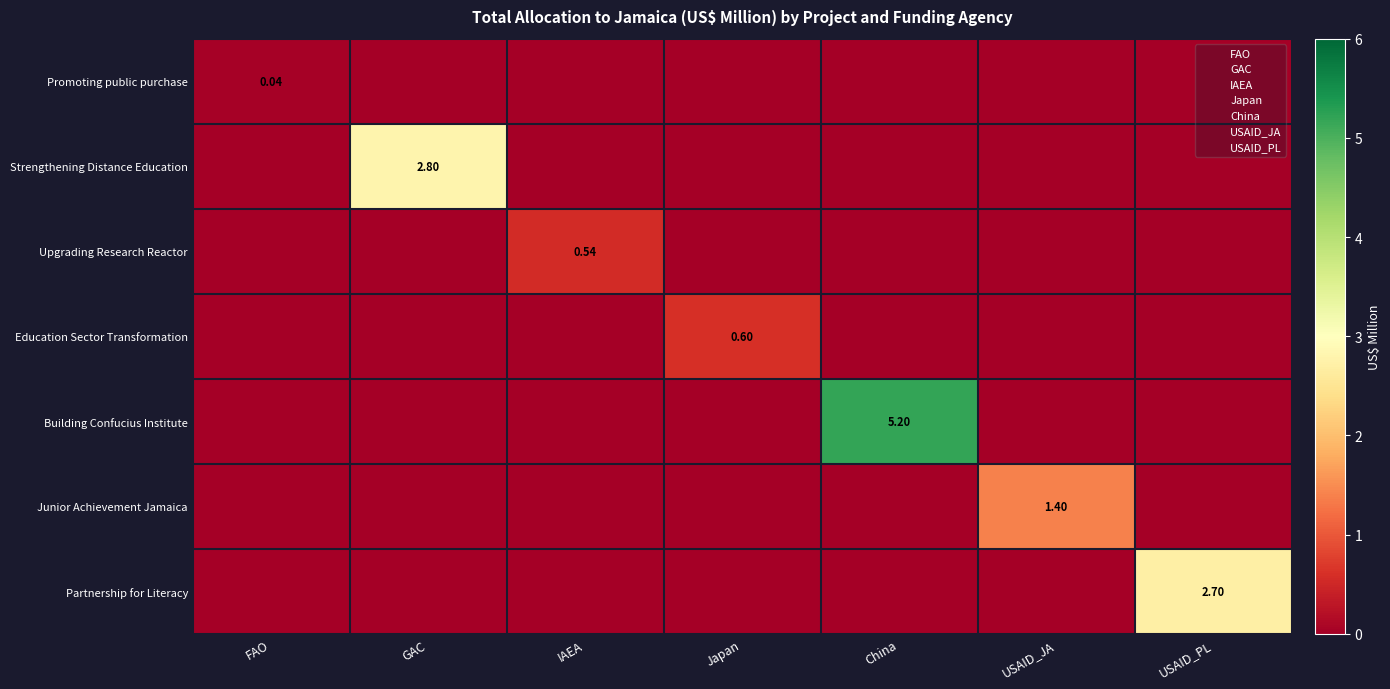

Count the number of data series in this chart.

7